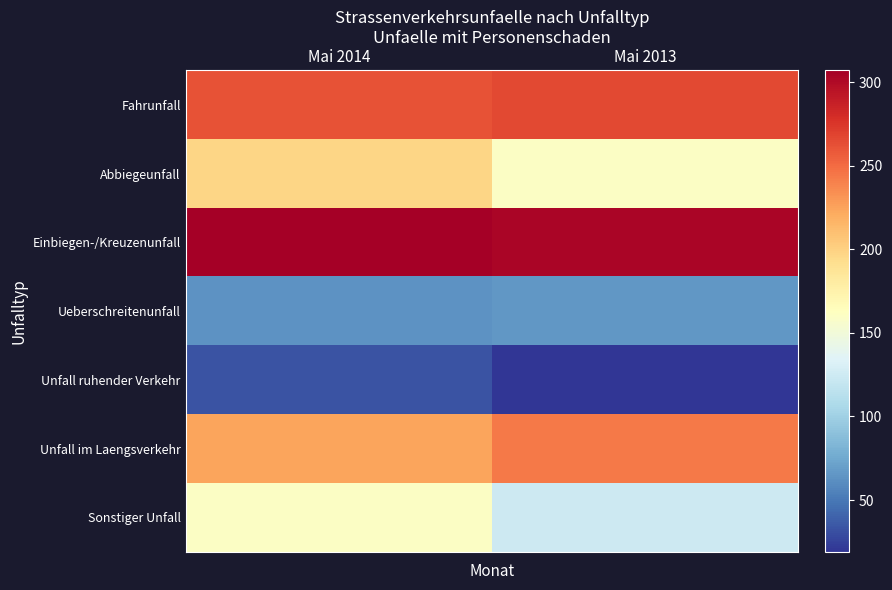

Reading left to right, what are all the values shown in this chart?

Fahrunfall: Mai 2014=261	Mai 2013=266
Abbiegeunfall: Mai 2014=197	Mai 2013=160
Einbiegen-/Kreuzenunfall: Mai 2014=307	Mai 2013=303
Ueberschreitenunfall: Mai 2014=63	Mai 2013=66
Unfall ruhender Verkehr: Mai 2014=33	Mai 2013=19
Unfall im Laengsverkehr: Mai 2014=224	Mai 2013=243
Sonstiger Unfall: Mai 2014=160	Mai 2013=124